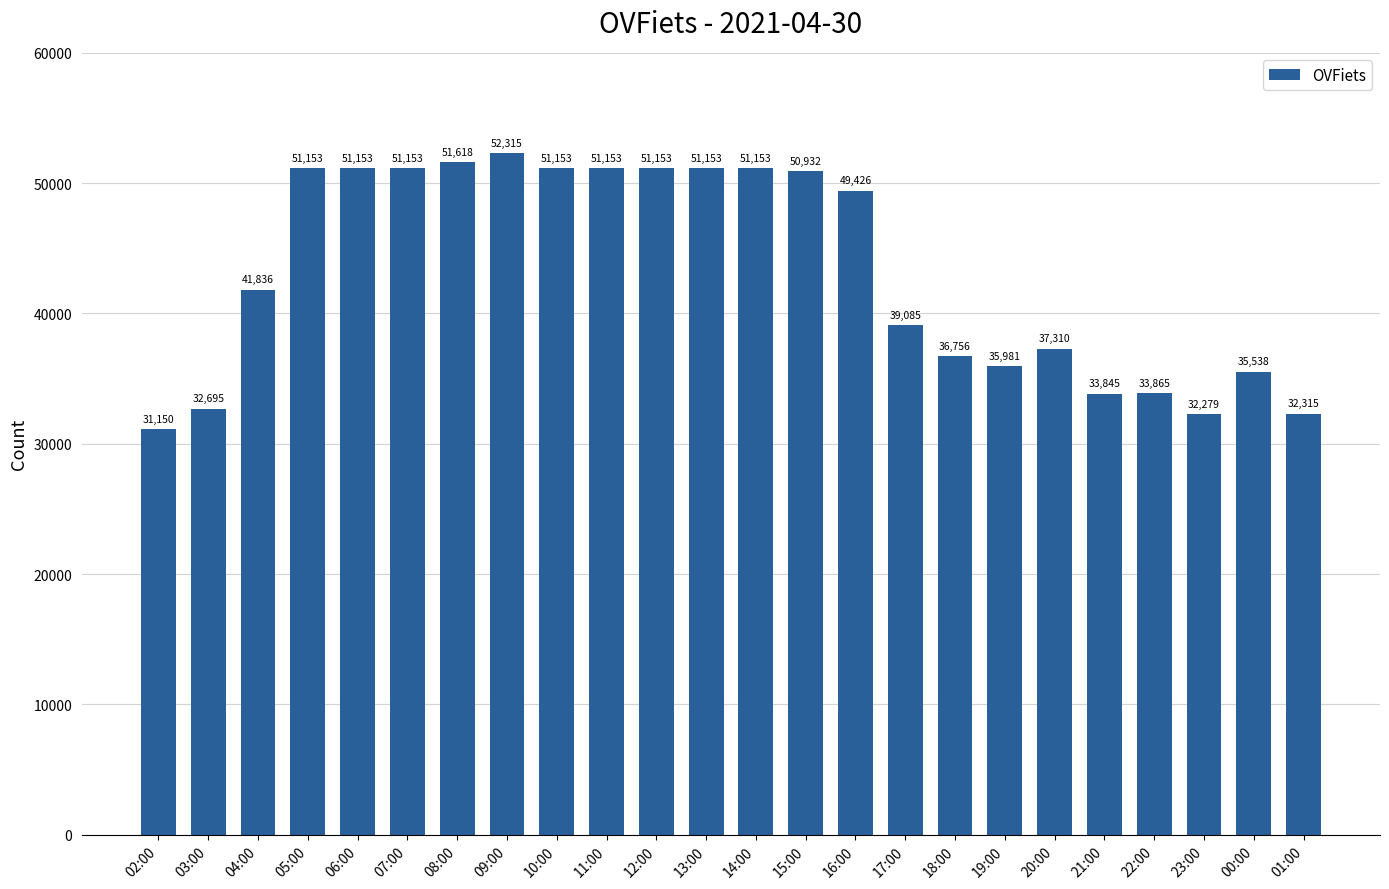

The chart shows a value of 51153 at 11:00. True or false?

True